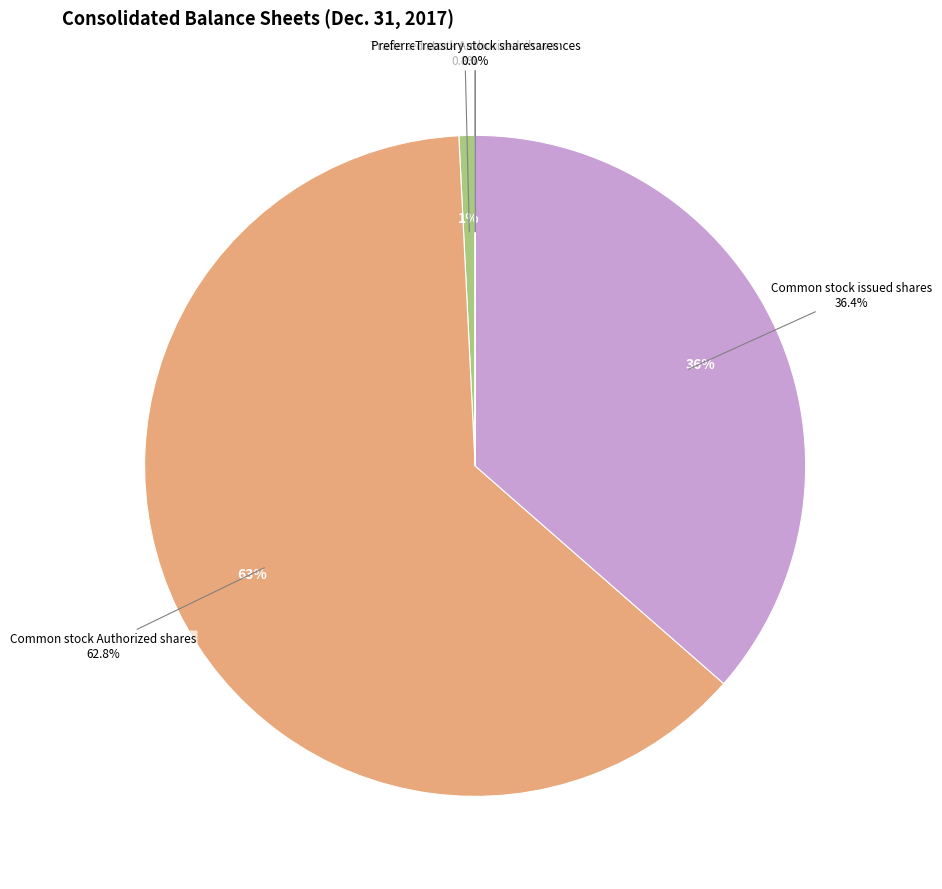

True or false: Preferred stock Authorized shares accounts for 11% of the total.

False